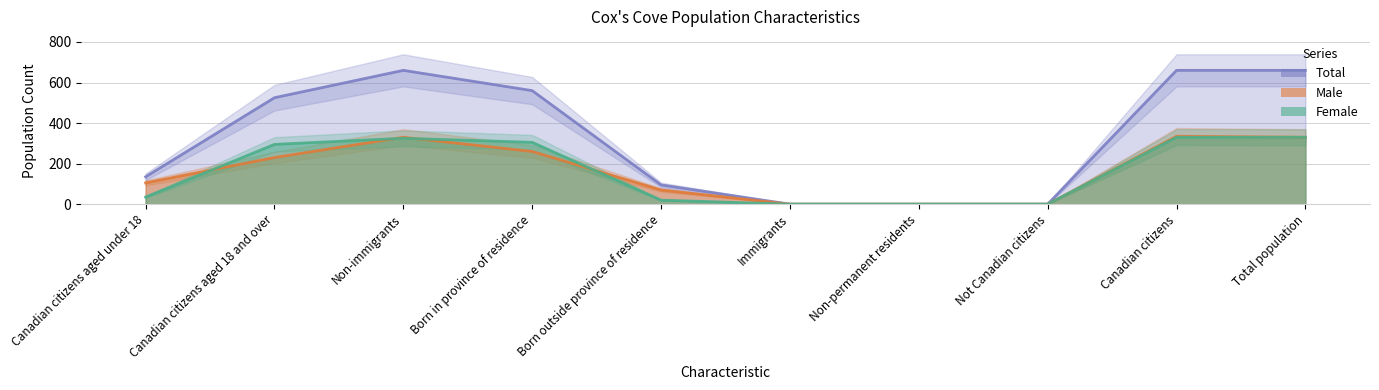

What is the difference between the second highest and second lowest values in the Male series?

330